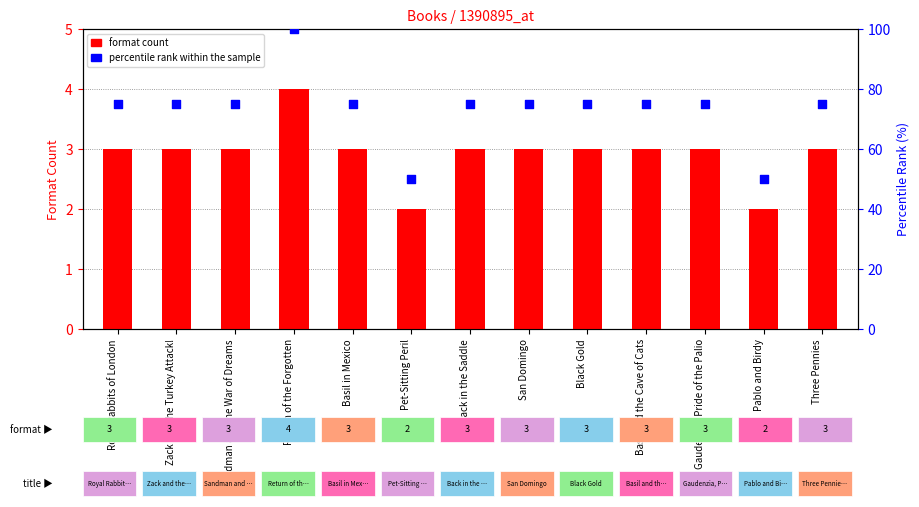

At which category is the sum across all series the highest?

Return of the Forgotten